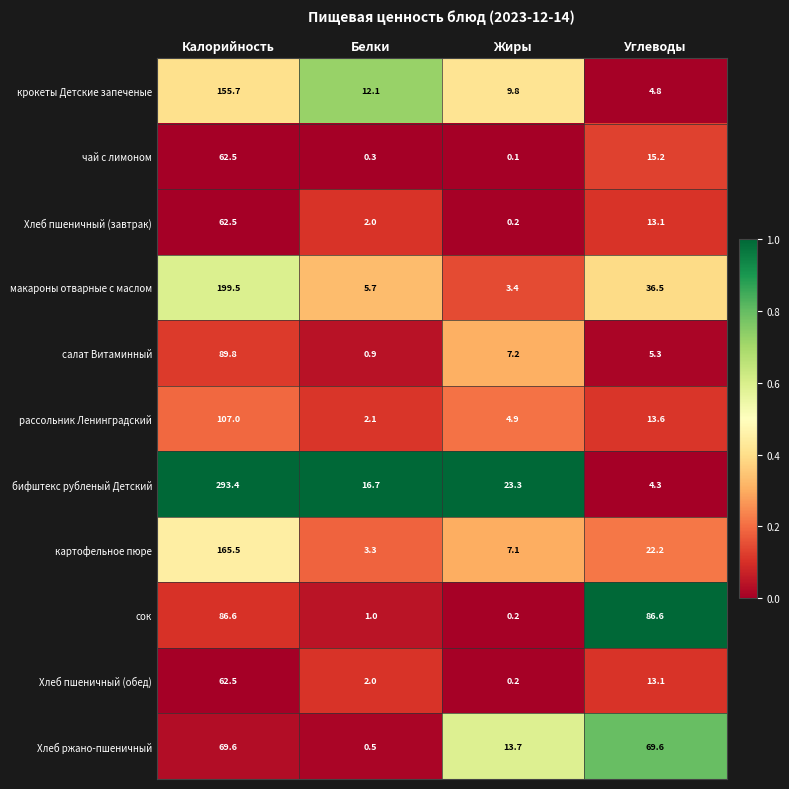

Which category has the highest value across all series?

Калорийность